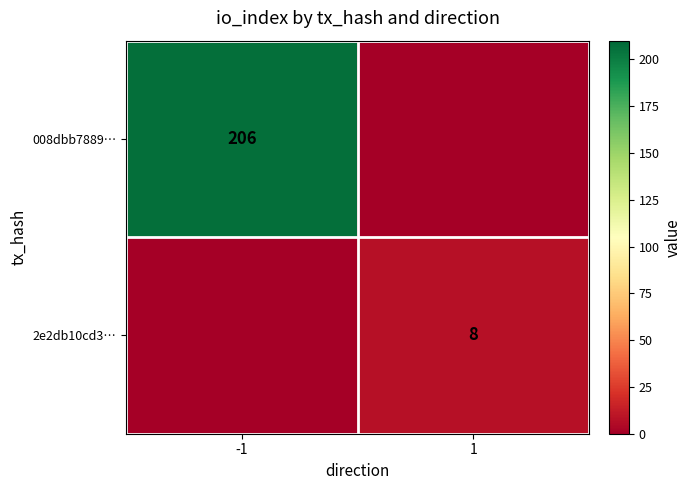

The 2e2db10cd3… series shows 8 at 1. True or false?

True